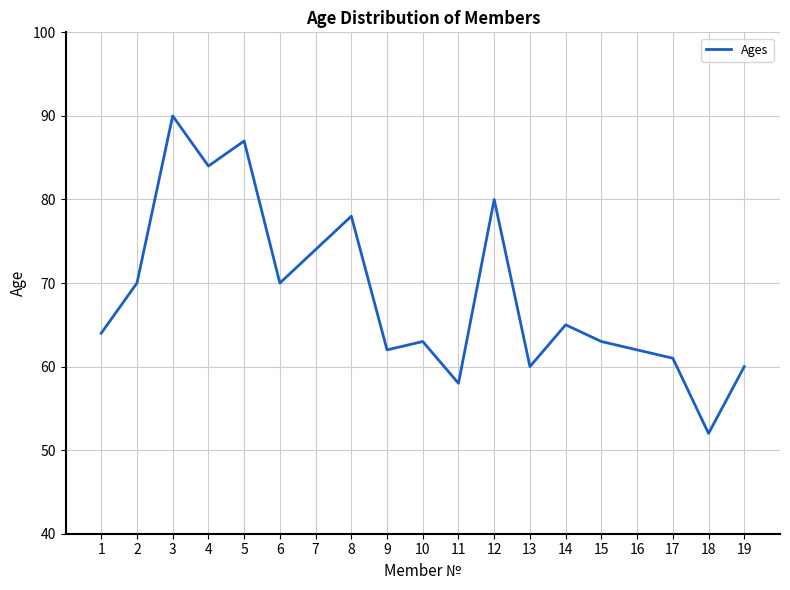

What is the difference between the values at 4 and 15?

21